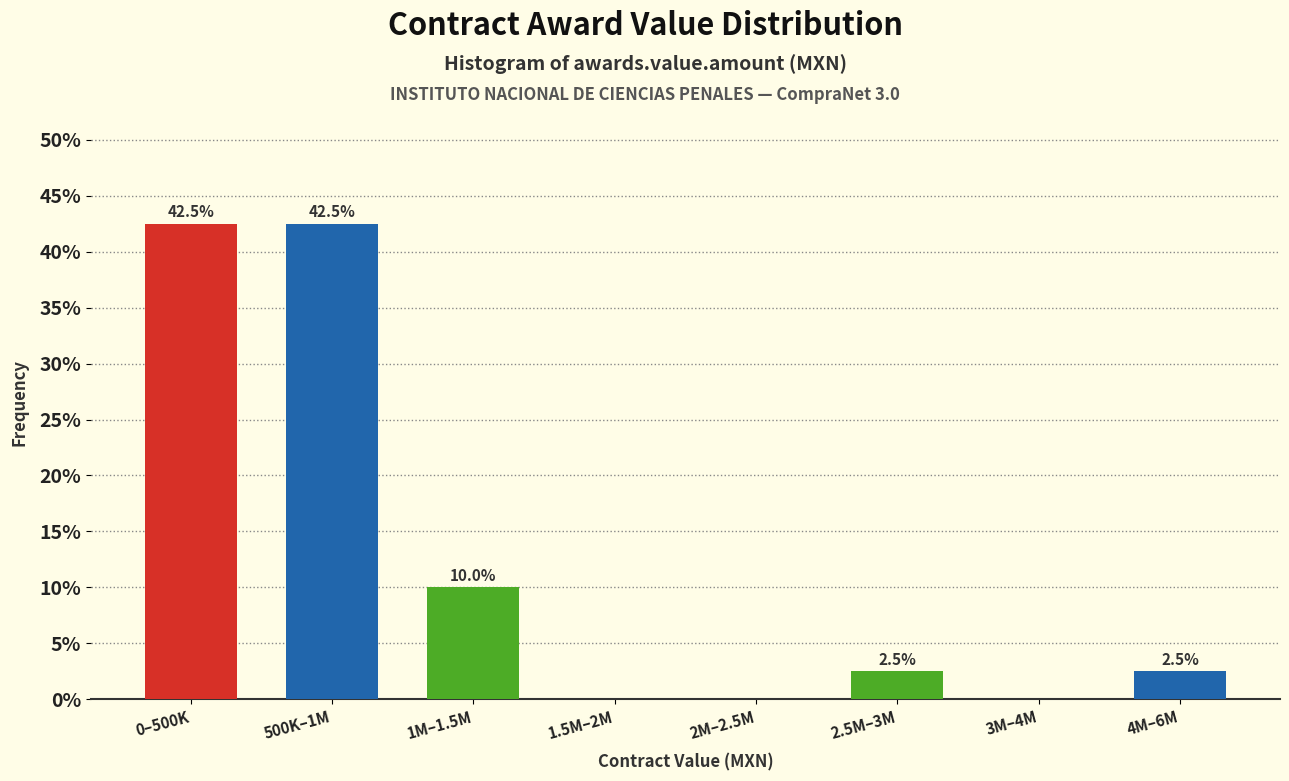

Reading right to left, what are all the values shown in this chart?

4M–6M=2.5	3M–4M=0.0	2.5M–3M=2.5	2M–2.5M=0.0	1.5M–2M=0.0	1M–1.5M=10.0	500K–1M=42.5	0–500K=42.5